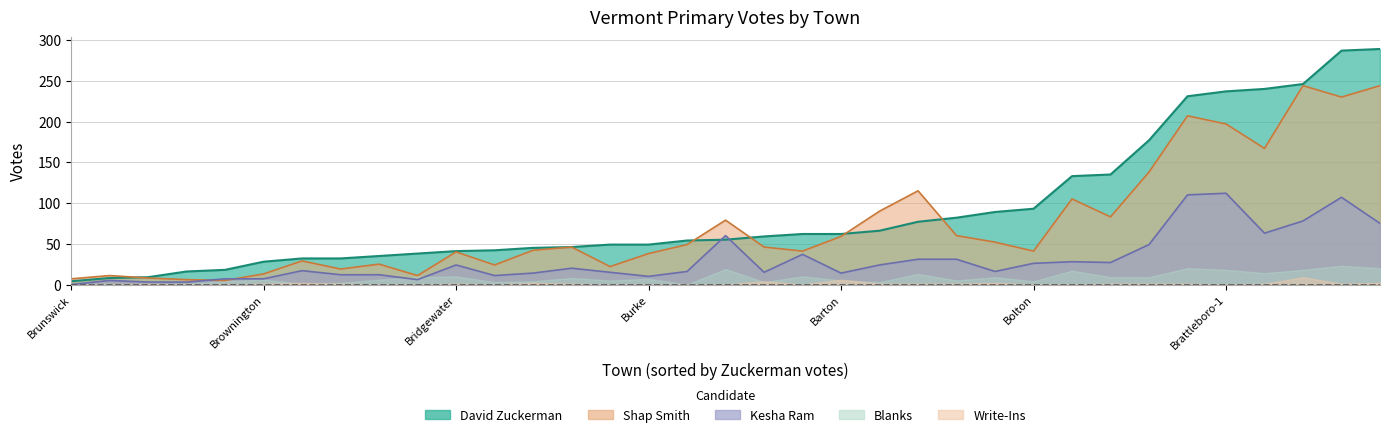

What is the greatest value displayed?

289